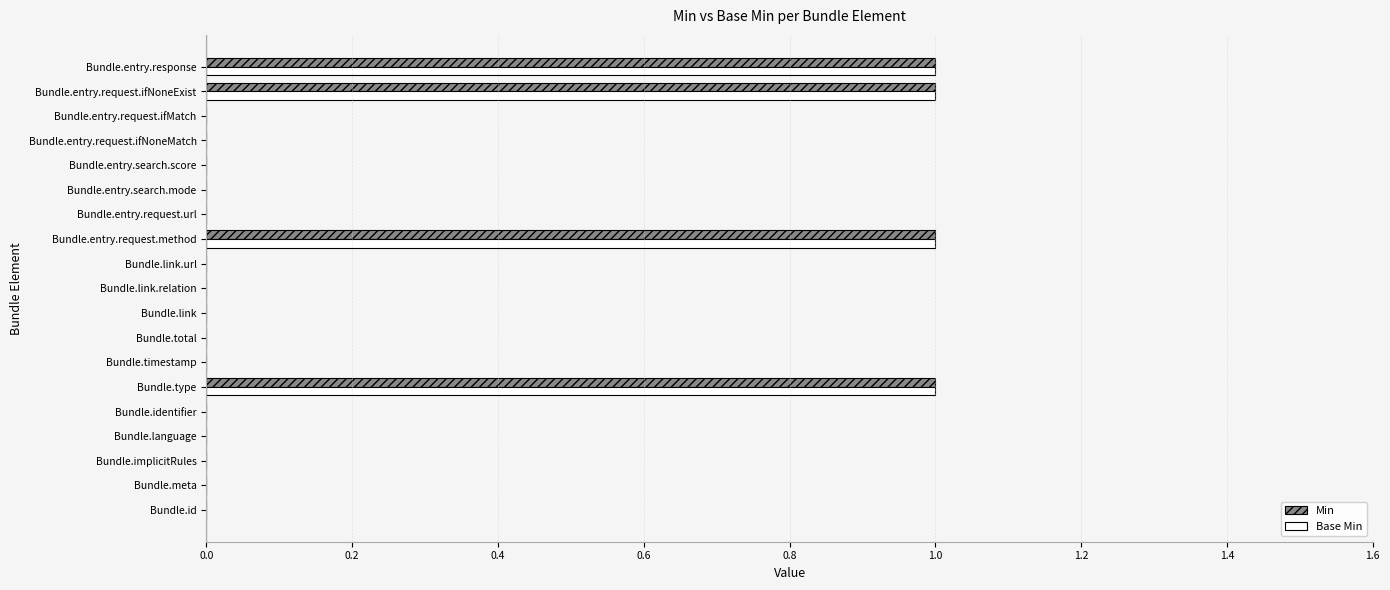

True or false: Base Min has a value of 0 at Bundle.total.

True